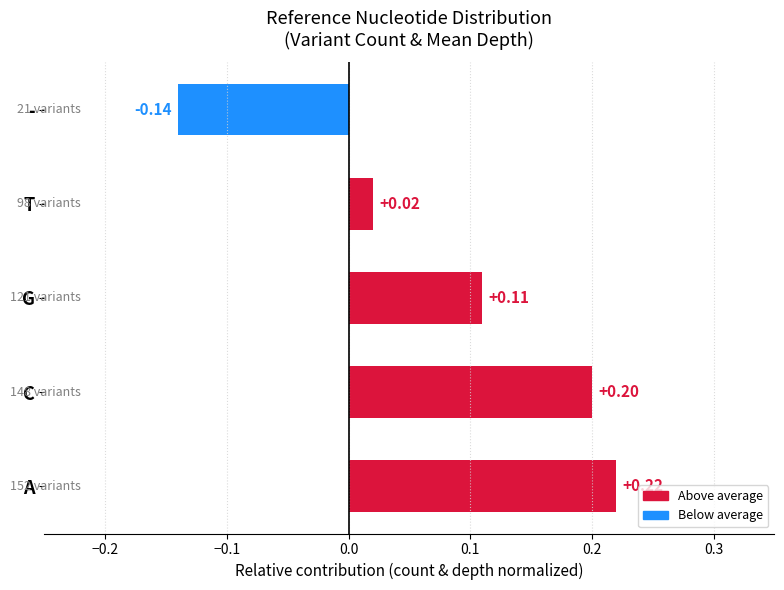

Which category has the lowest value across all series?

-